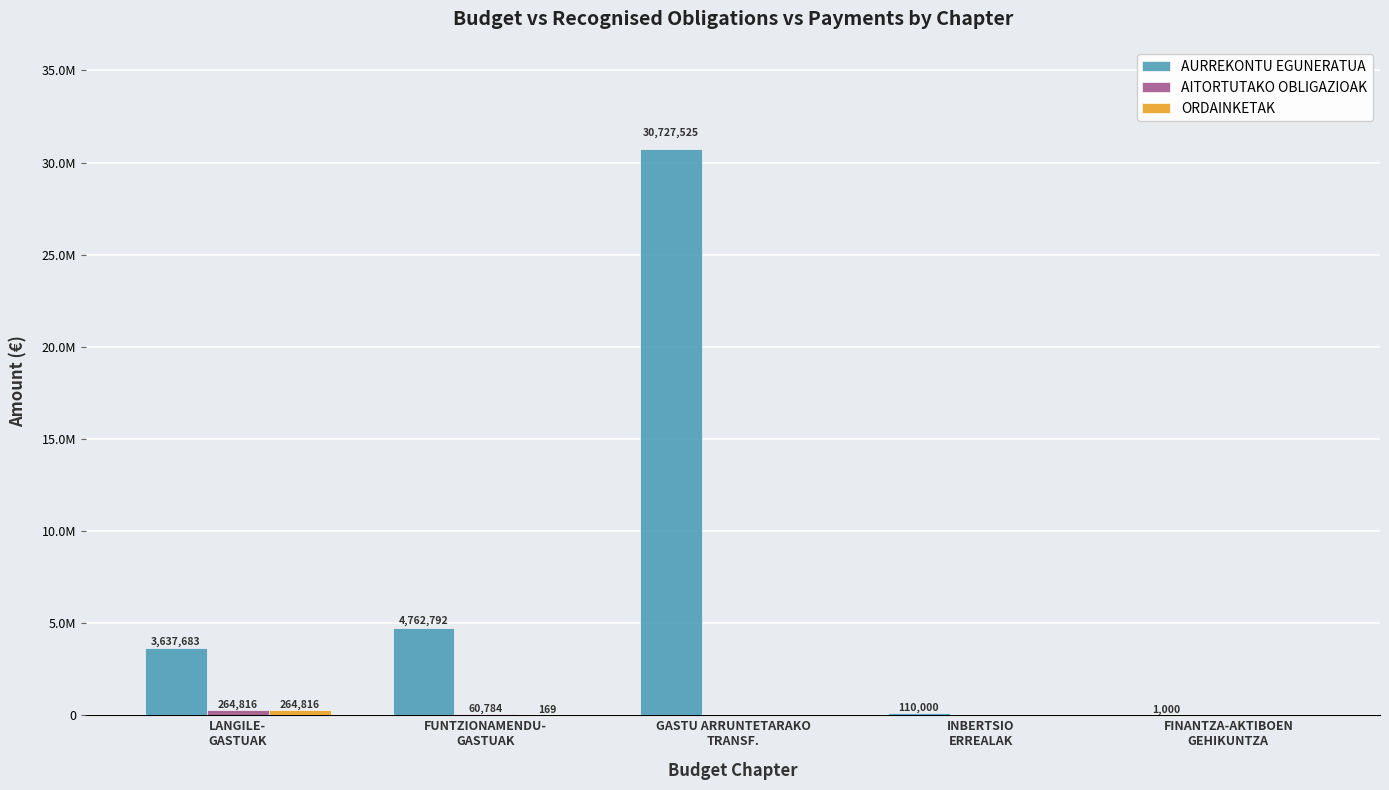

Are the bars horizontal?

No